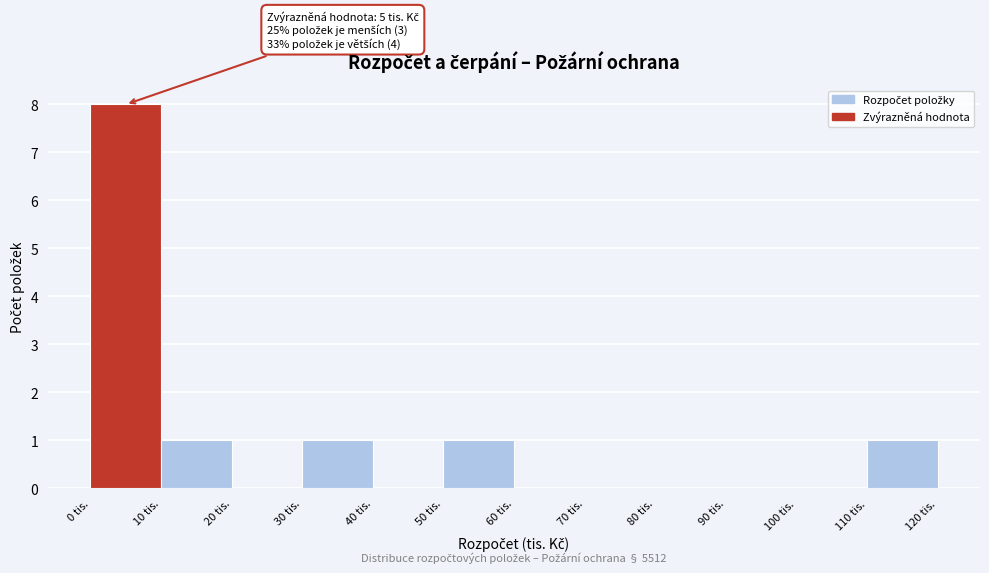

Which range on the x-axis has the tallest bar?

0 to 10